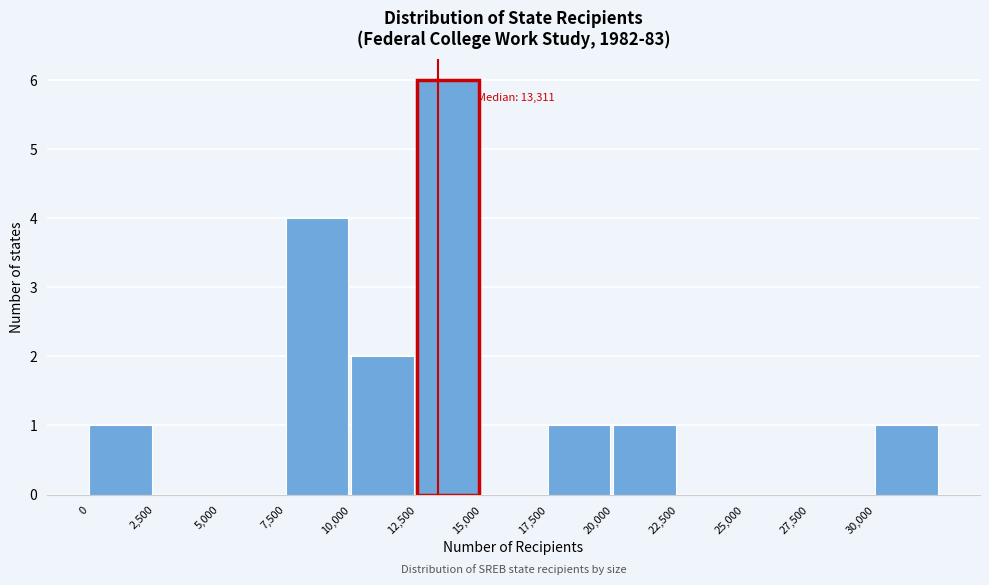

Over which range of the x-axis is the bar tallest?

12500 to 15000